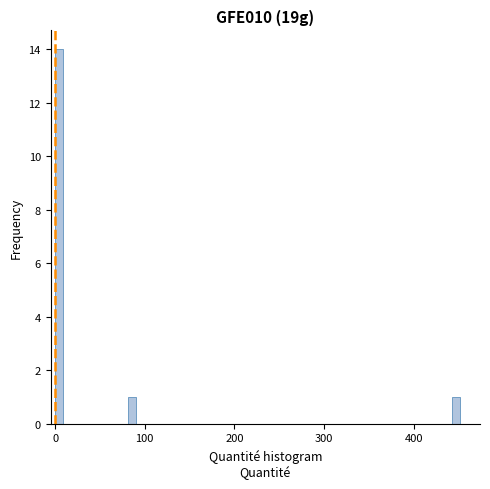

Read against the x-axis, roughly where is the centre of the tallest bar?

0